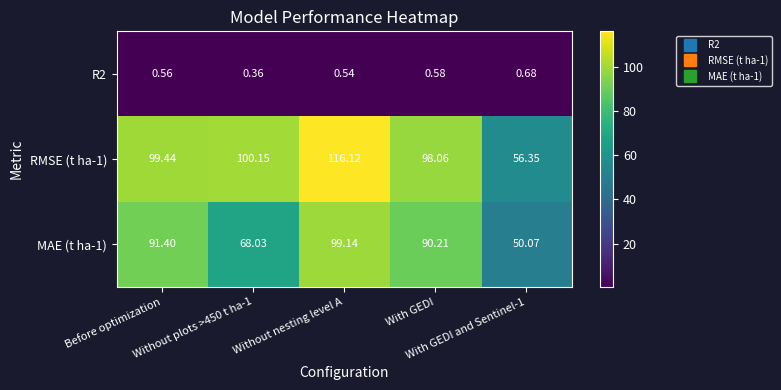

At which category does the chart reach its minimum across all series?

Without plots >450 t ha-1